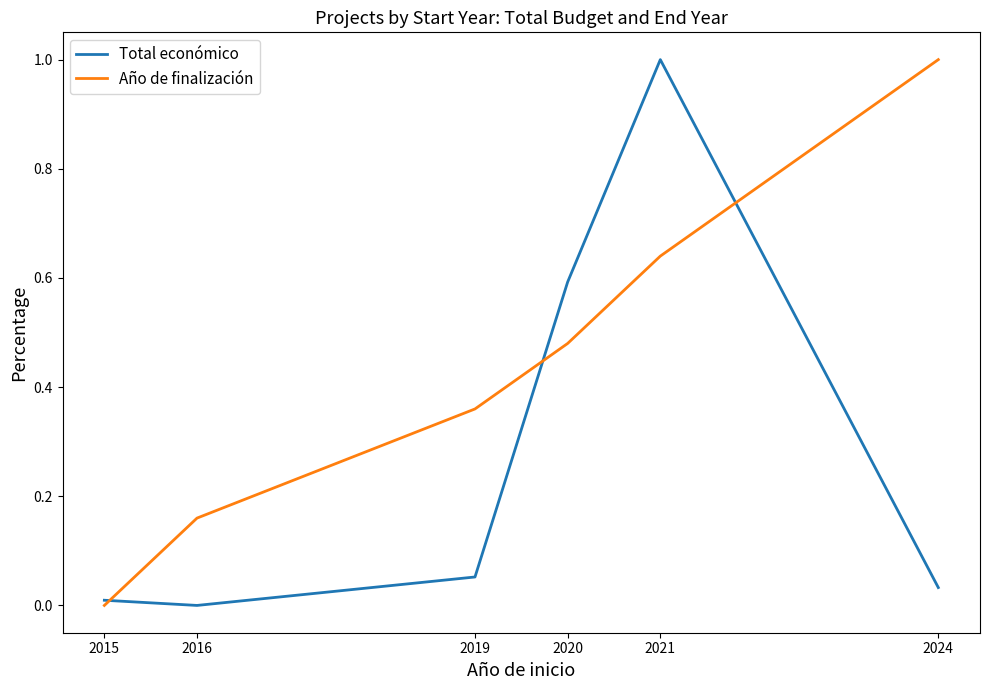

True or false: Año de finalización has a value of 0.0 at 2015.

True